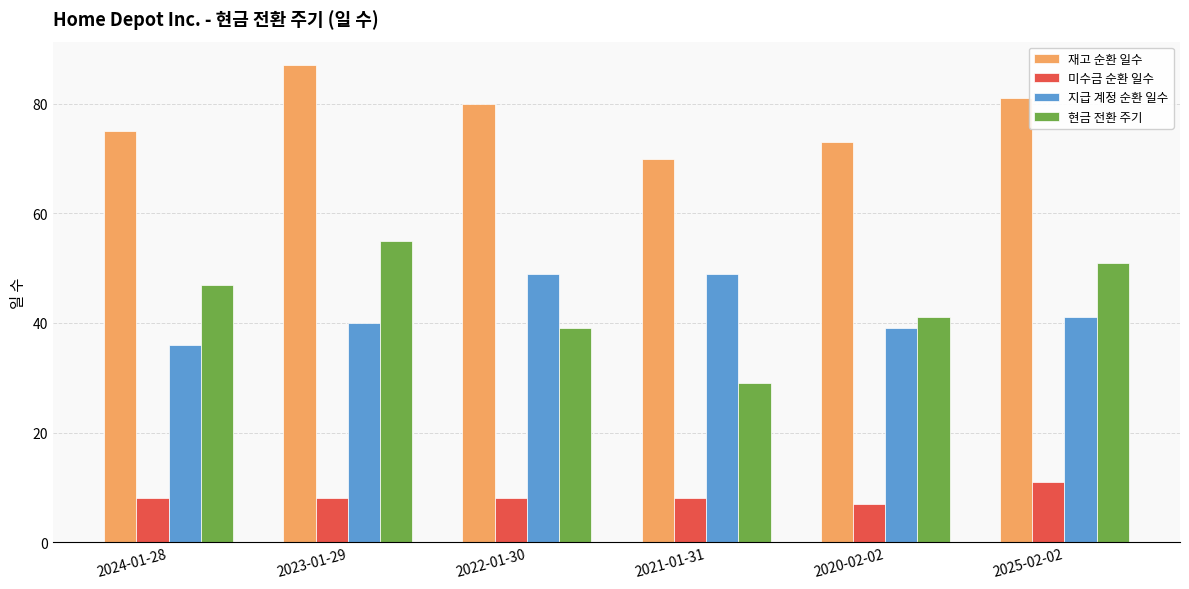

At which label is 재고 순환 일수 closest to 78?

2022-01-30